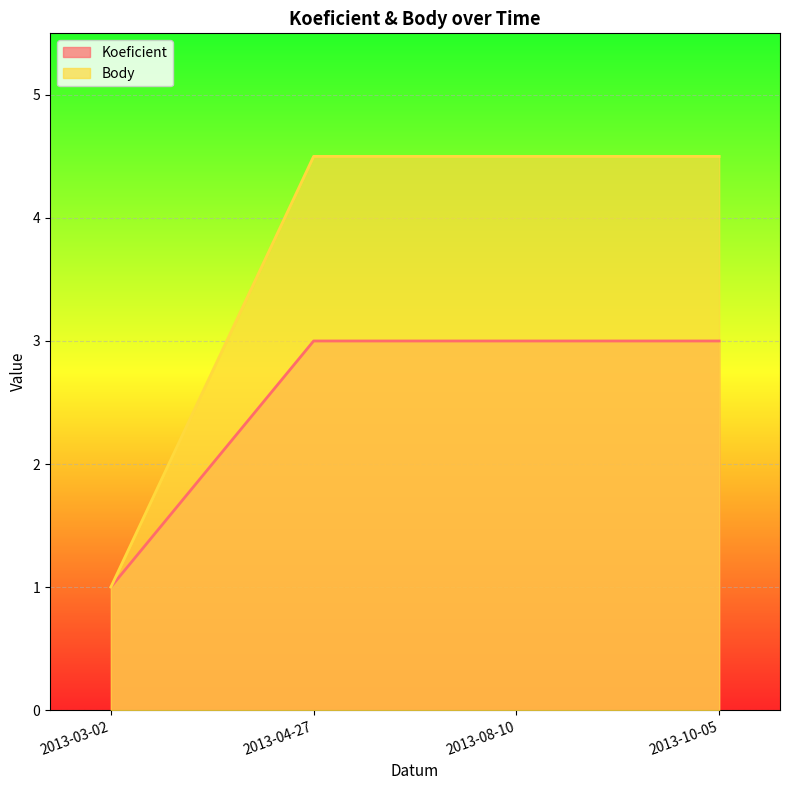

True or false: Koeficient and Body cross at least once.

False